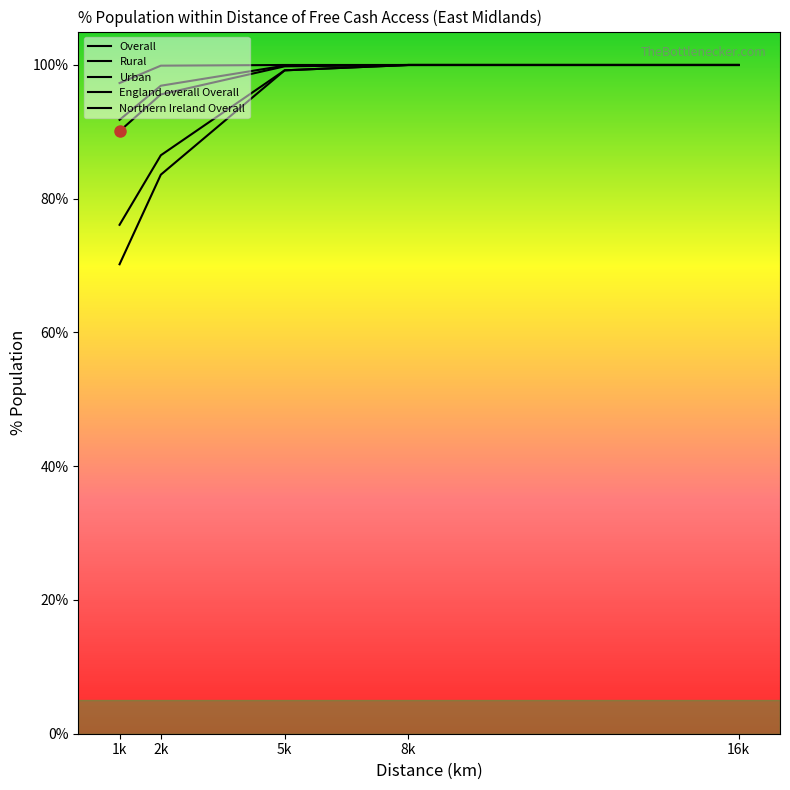

How many data points in Northern Ireland Overall are less than 99?

2